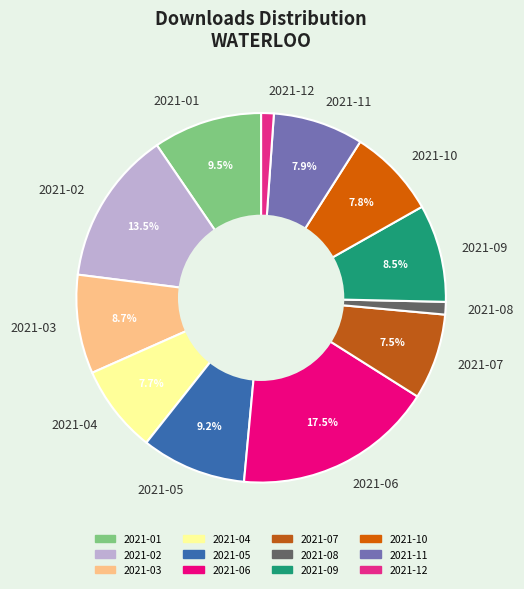

Is it true that 2021-10 is 16% of the pie?

False